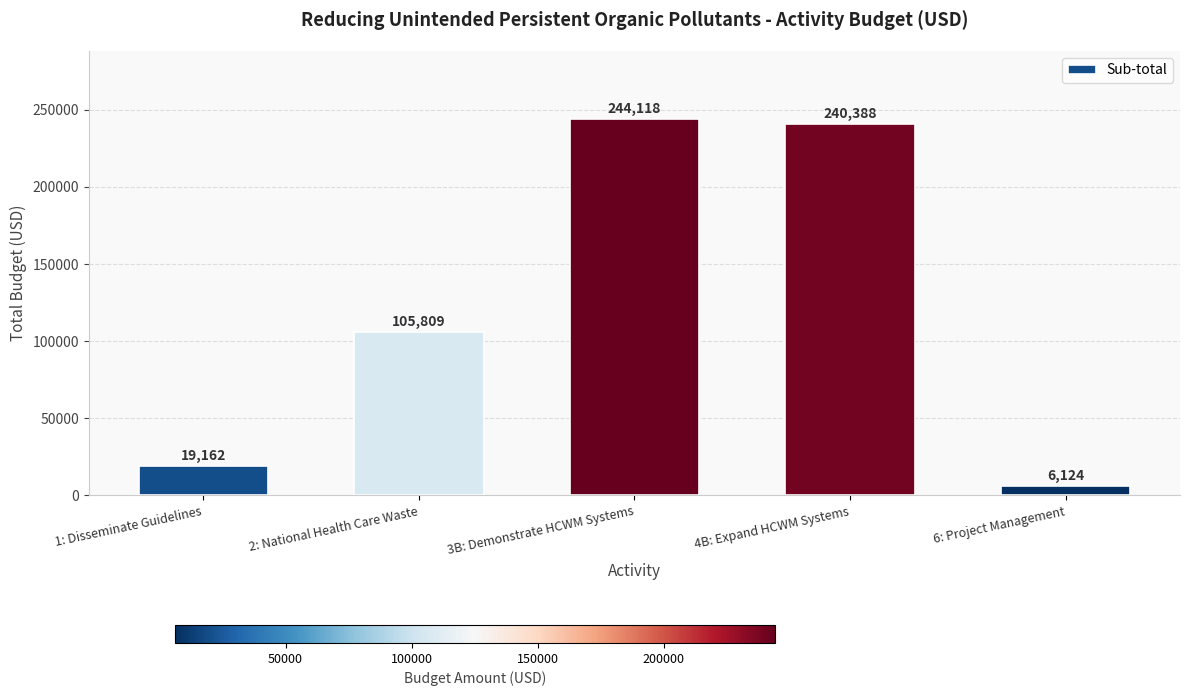

Where is the data nearest to the value 125121?

2: National Health Care Waste